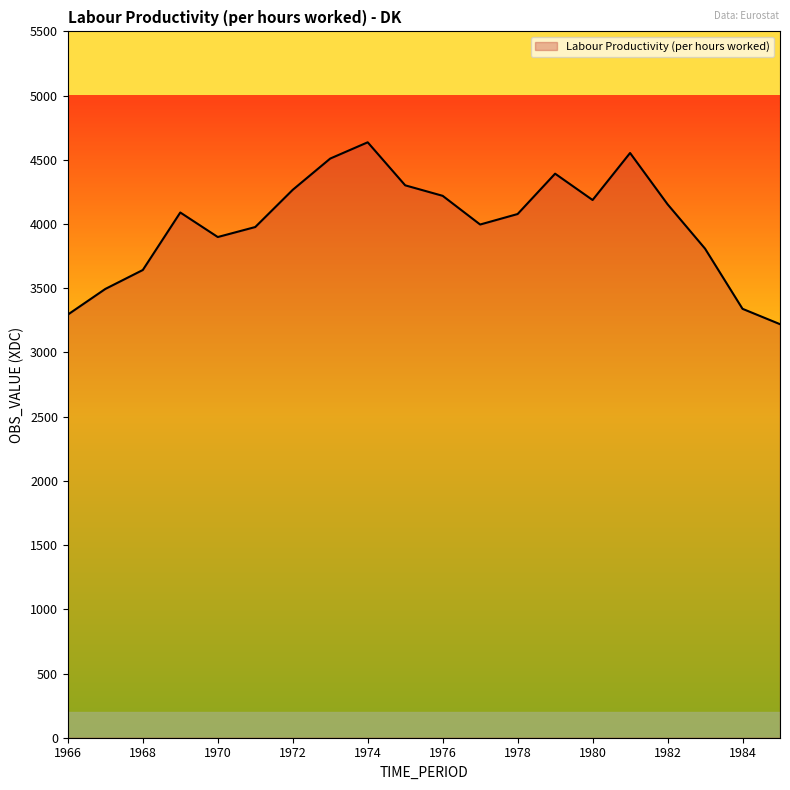

What is the difference between the maximum and minimum values?

1416.3